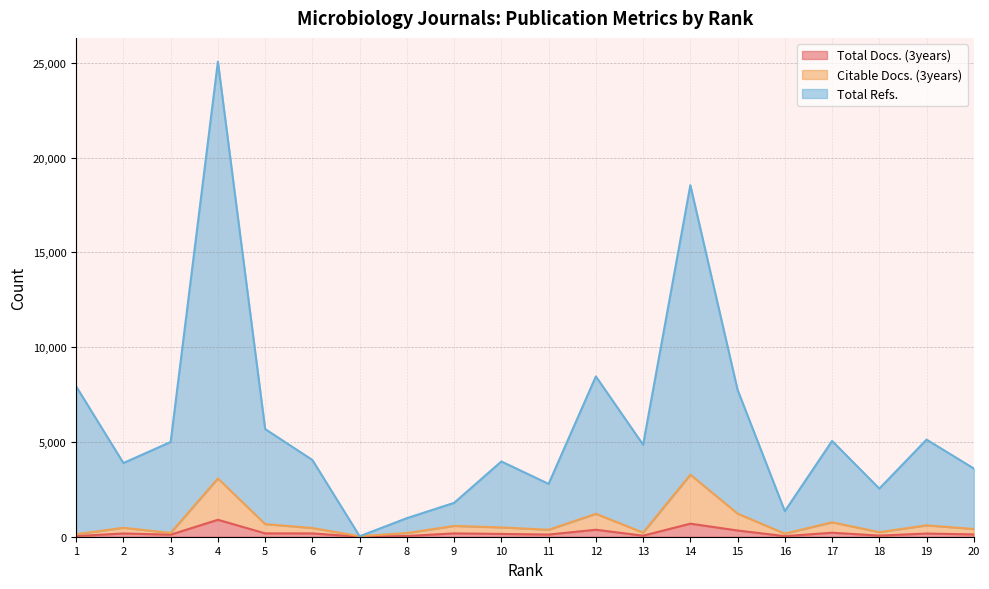

True or false: Total Refs. and Citable Docs. (3years) cross at least once.

False